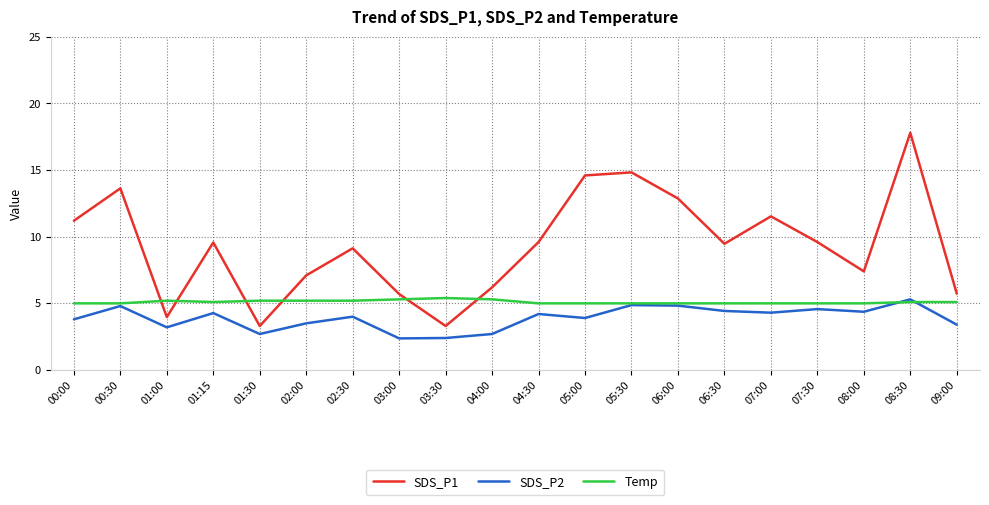

Count the number of data series in this chart.

3